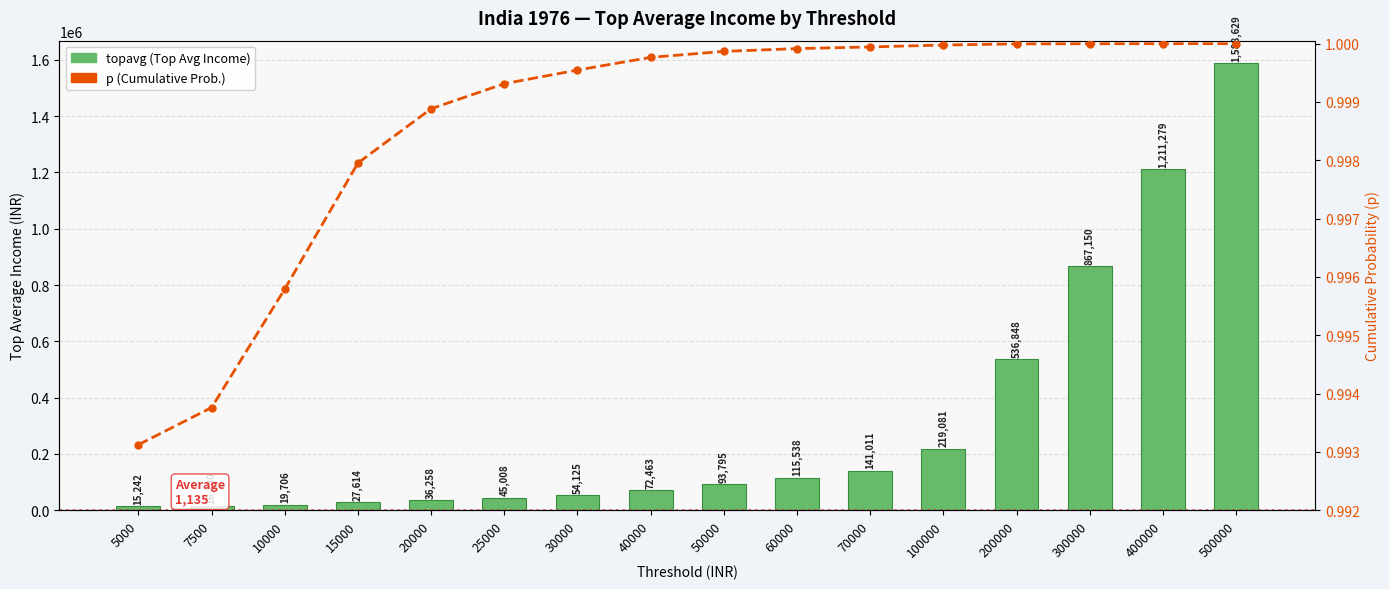

At which category does the chart reach its minimum across all series?

5000